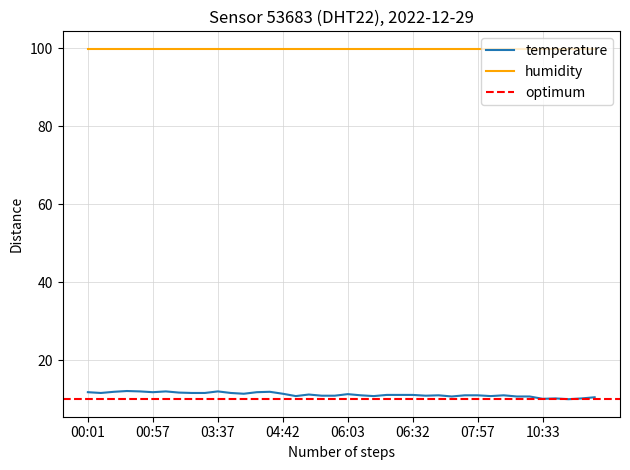

Where is the data nearest to the value 11?

06:05